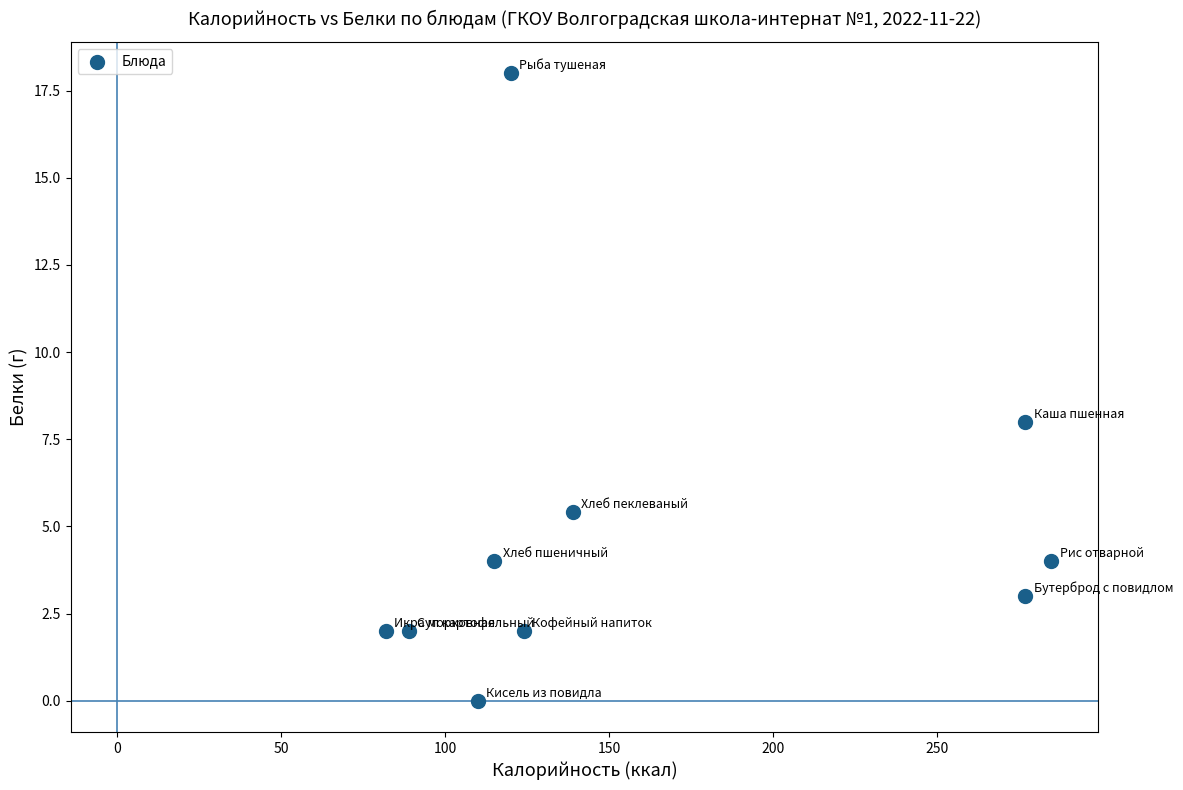

What is the average Y value?

4.8